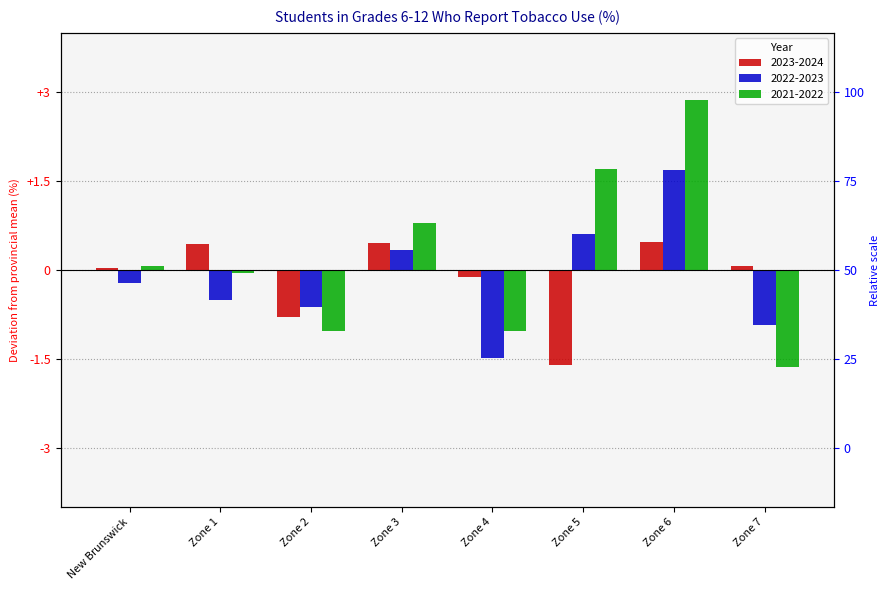

Rank the series by their maximum value, from lowest to highest.

2023-2024, 2022-2023, 2021-2022